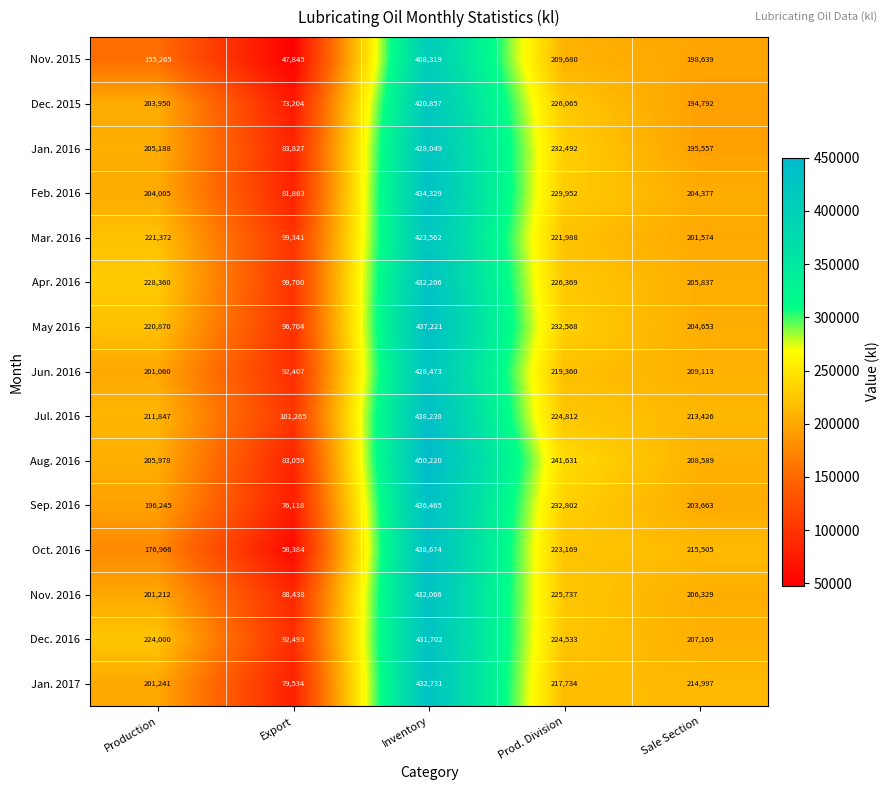

What is the total value across all series at Export?

1254182